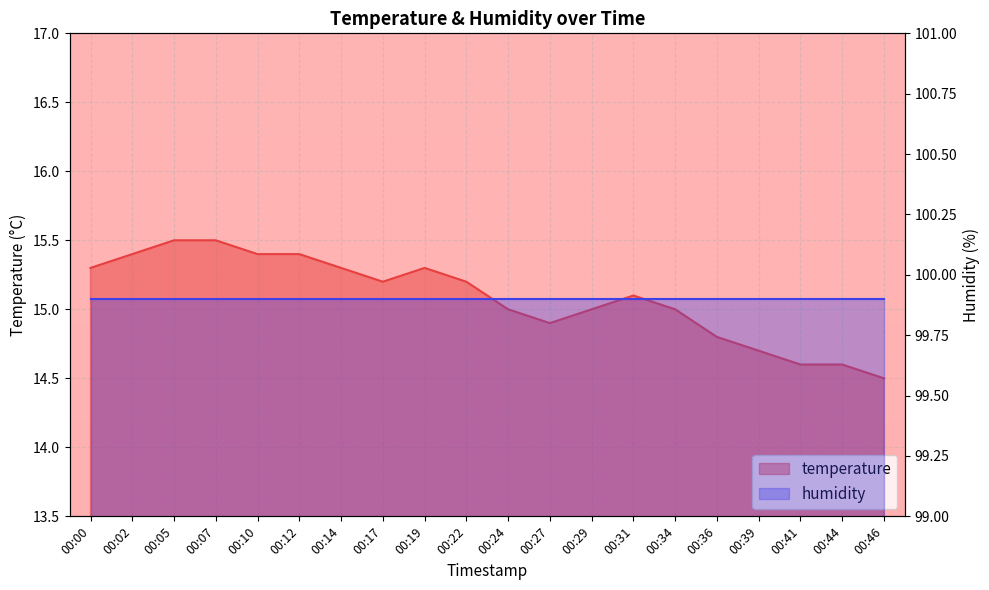

At which category does the data reach its first local peak?

00:19